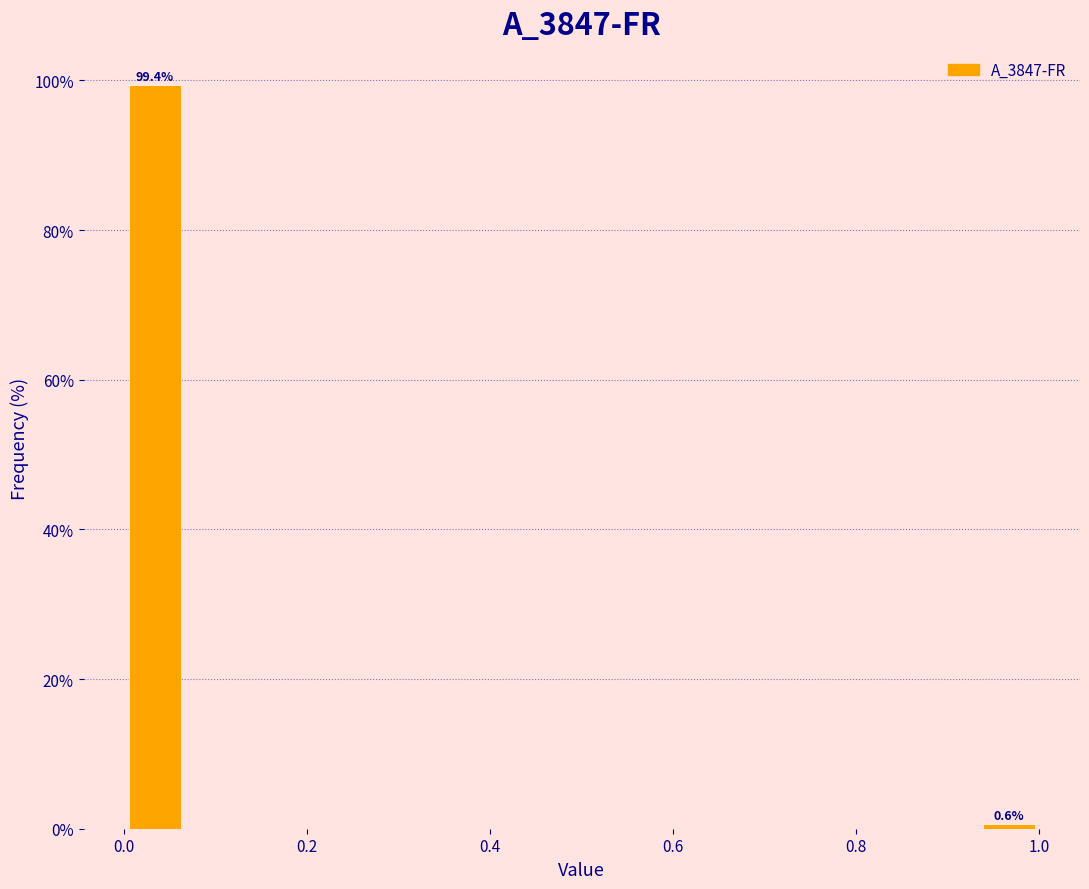

Around what value on the x-axis is the tallest bar? Give the approximate position of its centre, as read against the axis.

0.04